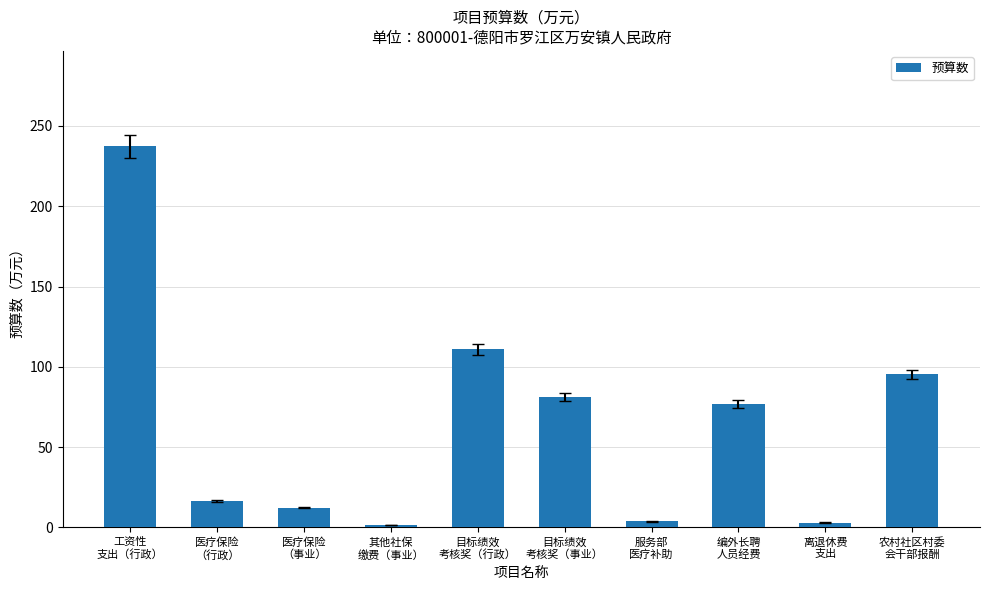

At which label does the data first exceed 76?

工资性
支出（行政）